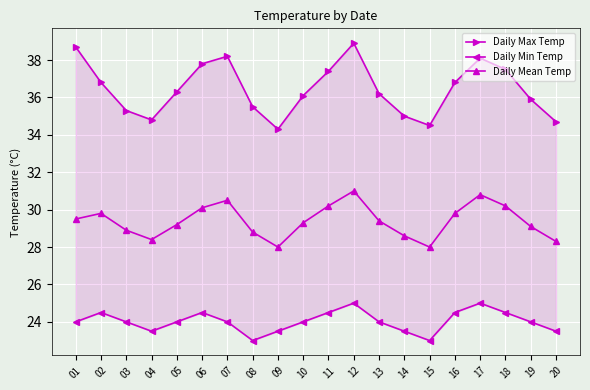

Which series has the largest total across all categories?

Daily Max Temp